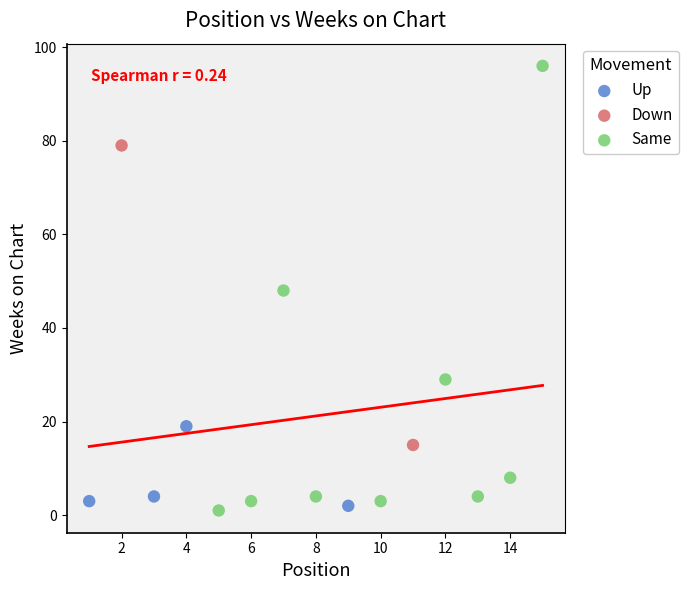

Which series contains the highest Y value?

Same